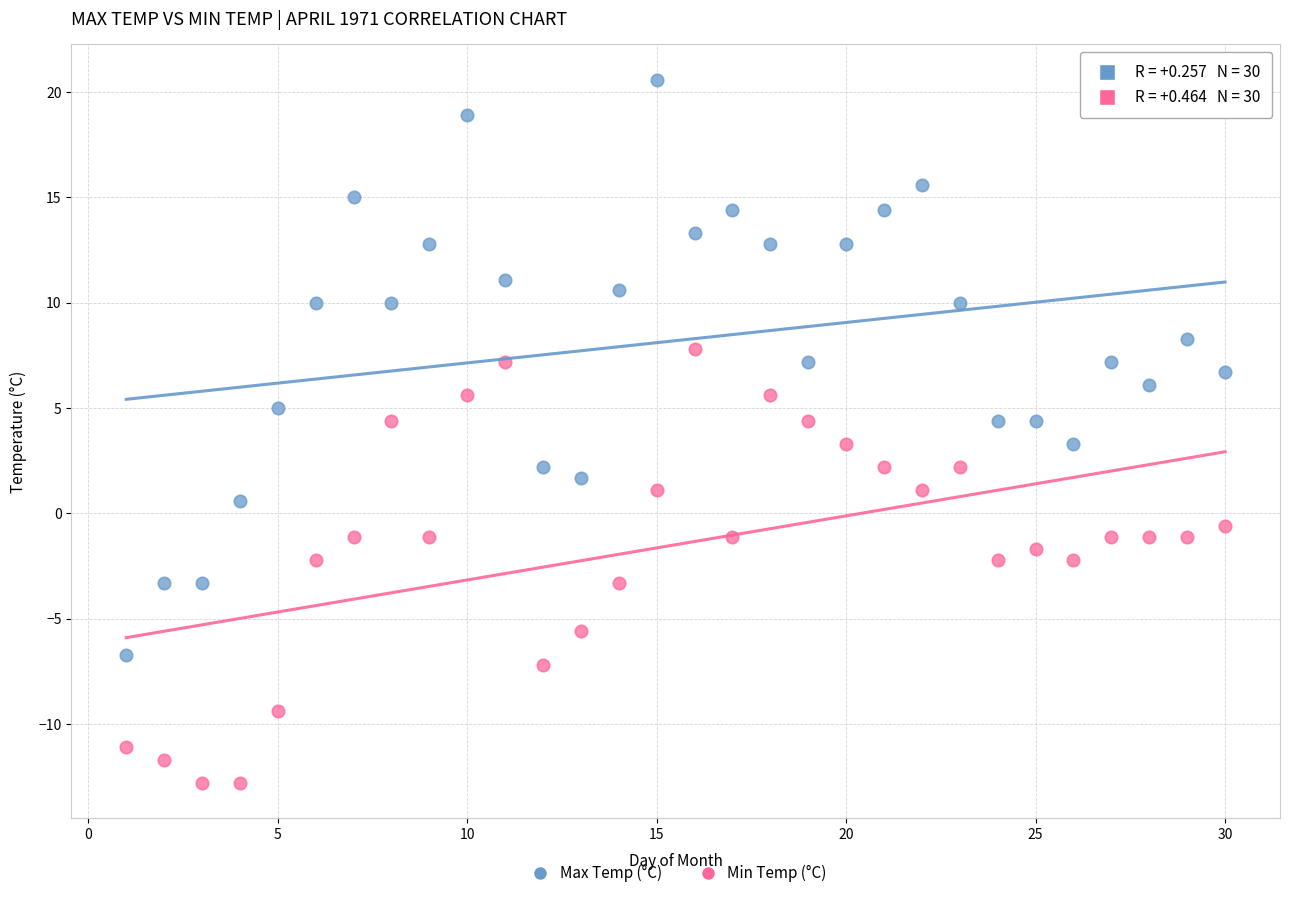

What is the X range (max minus min) for the scatter plot?

29.0